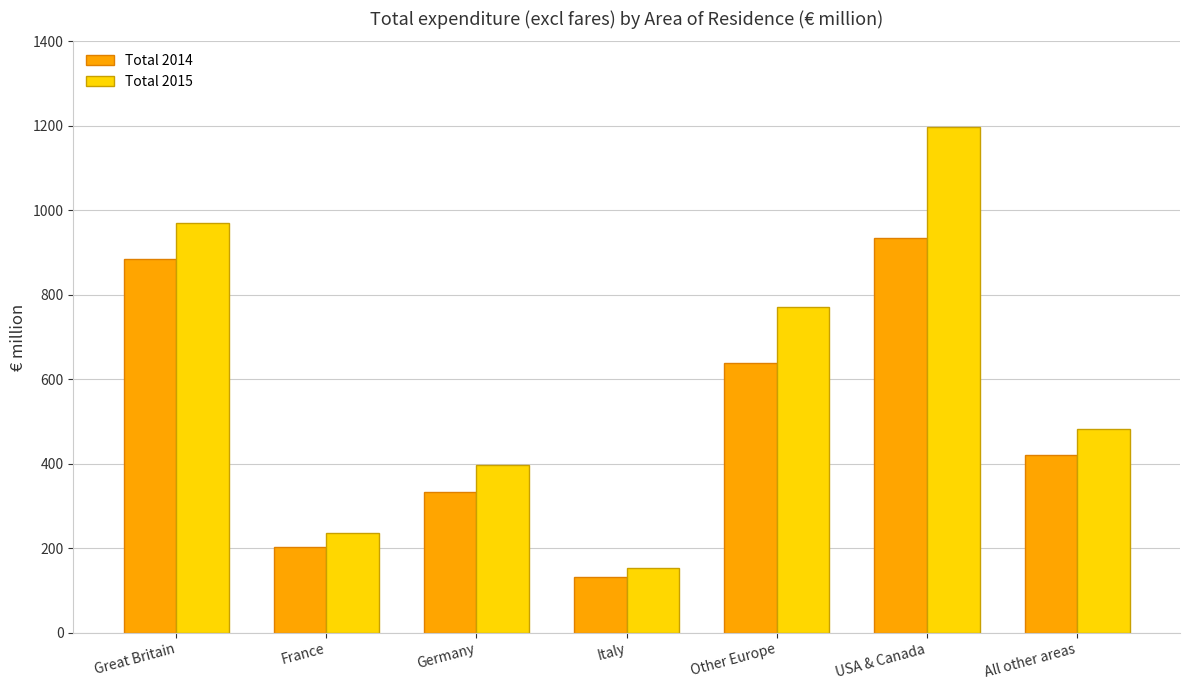

Between Great Britain and All other areas, which series saw the biggest shift?

Total 2015